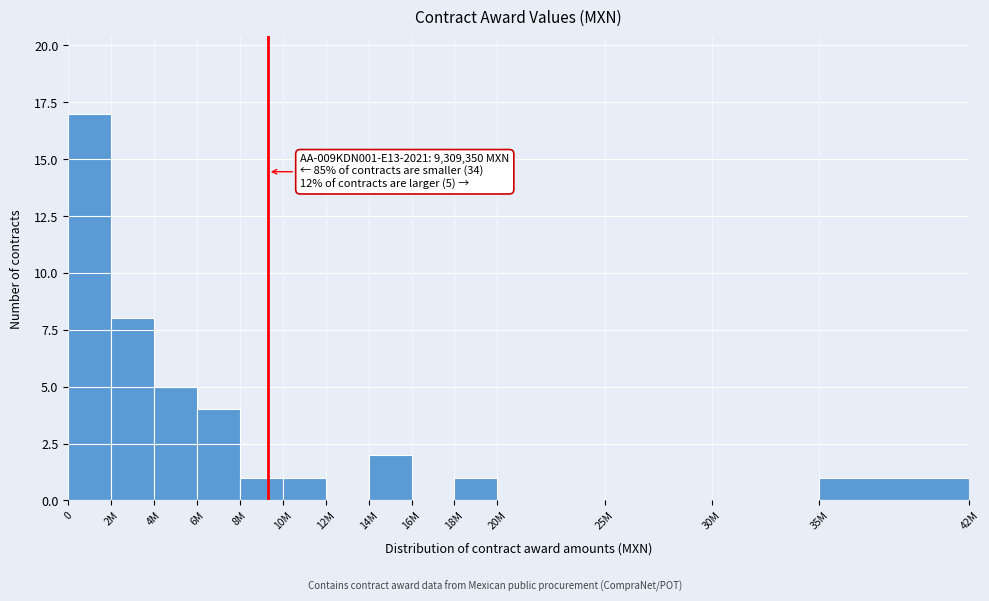

Reading right to left, transcribe all the data shown in this chart.

35M=1	30M=0	25M=0	20M=0	18M=1	16M=0	14M=2	12M=0	10M=1	8M=1	6M=4	4M=5	2M=8	0=17